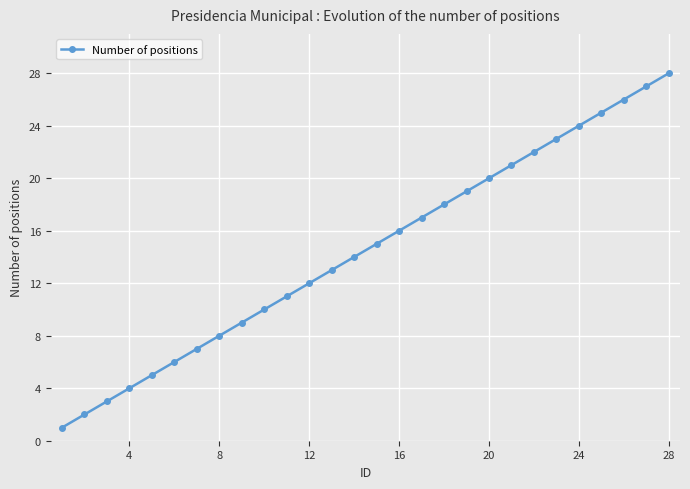

True or false: there are more than 2 points higher than both neighbors.

False